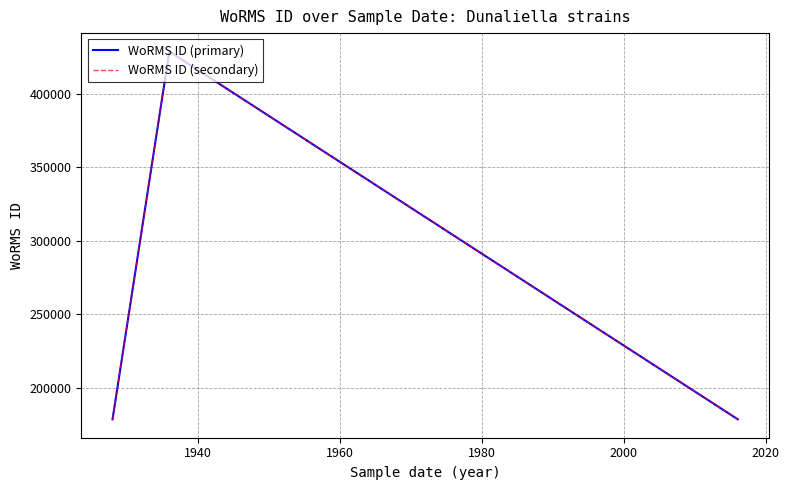

Which series has the largest range (max minus min)?

WoRMS ID (primary)